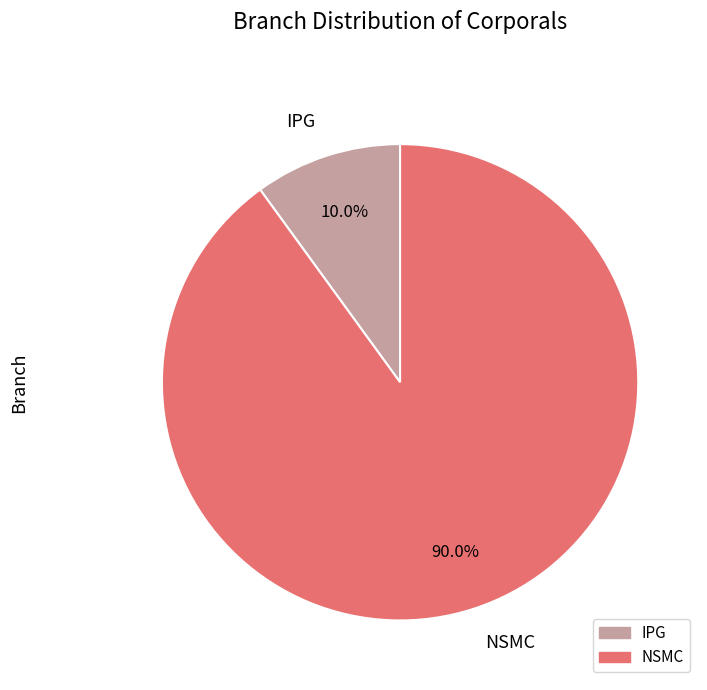

What is the ratio of the value at NSMC to the value at IPG?

9.0